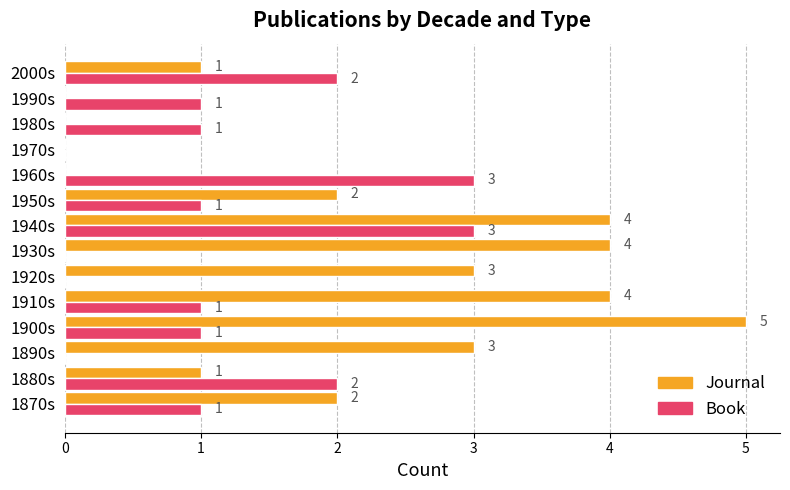

What is the sum of the Book values at 2000s and 1940s?

5